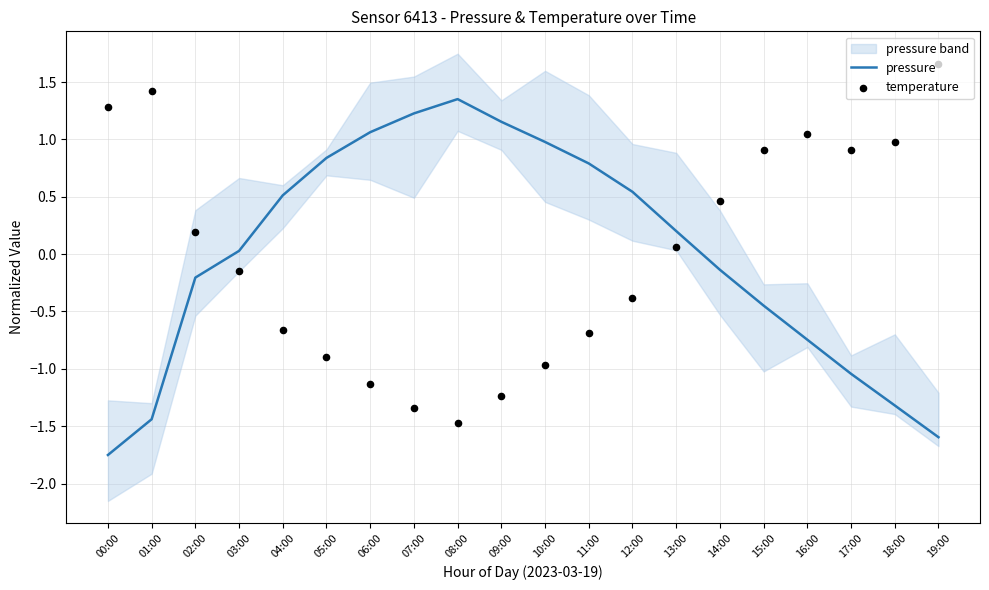

At which label does pressure reach its minimum?

00:00